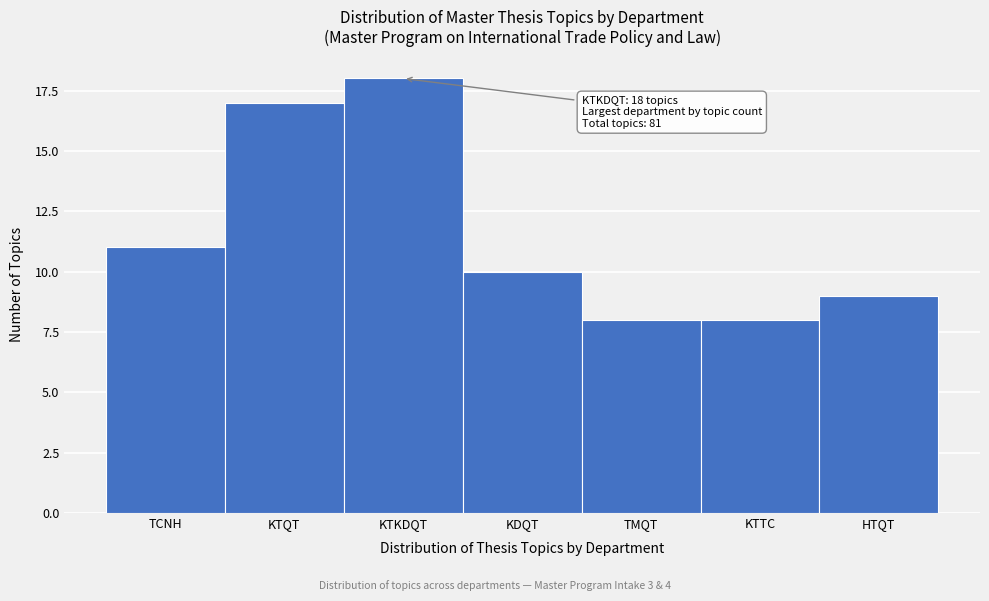

Reading left to right, what are all the values shown in this chart?

11	17	18	10	8	8	9